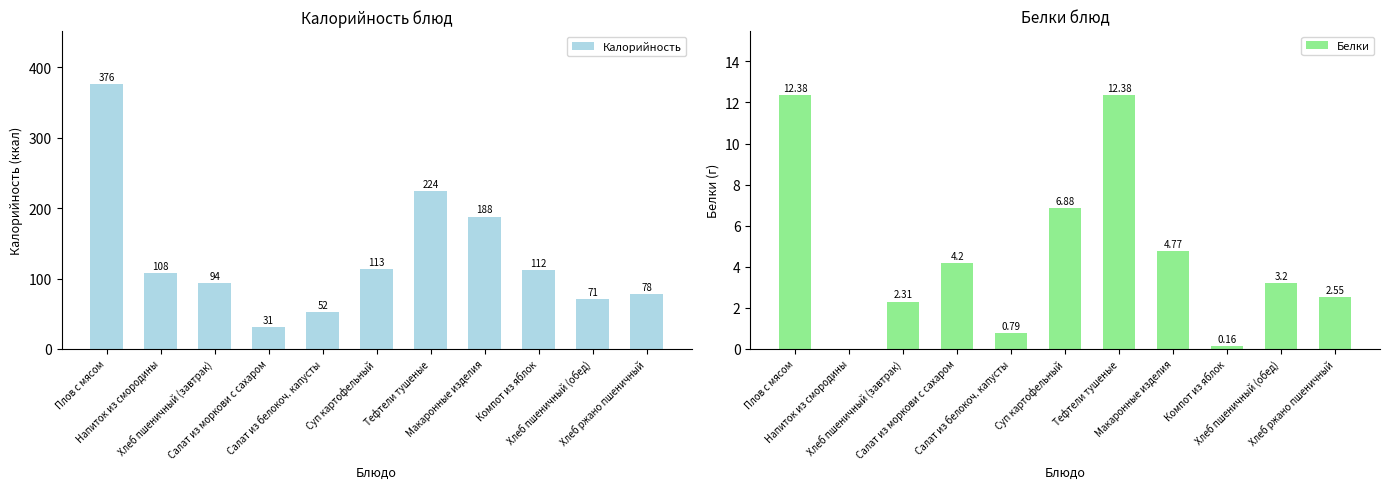

What is the sum of the Белки values at Тефтели тушеные and Компот из яблок?

12.5